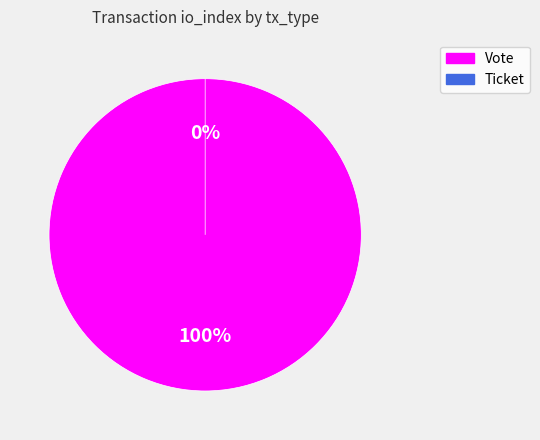

The Vote slice represents 88% of the pie. True or false?

False